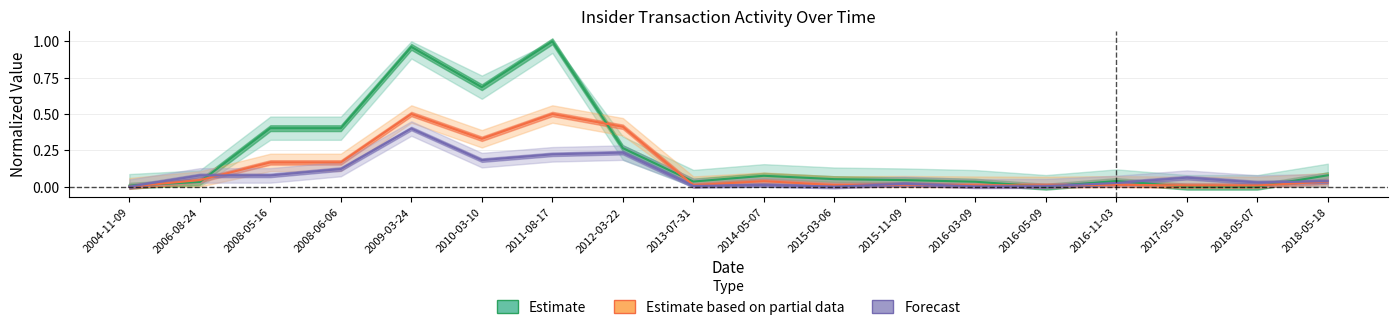

At which category does Estimate based on partial data reach its first local peak?

2009-03-24